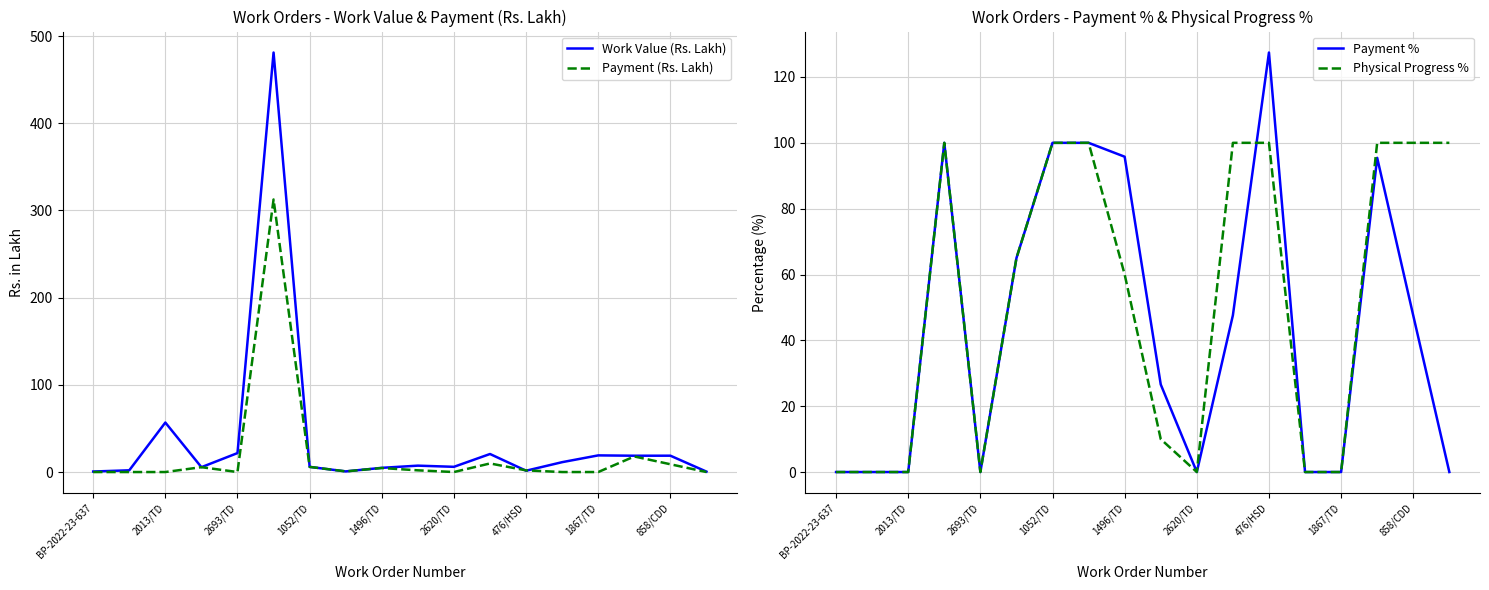

Does the chart display data point markers on the line(s)?

No